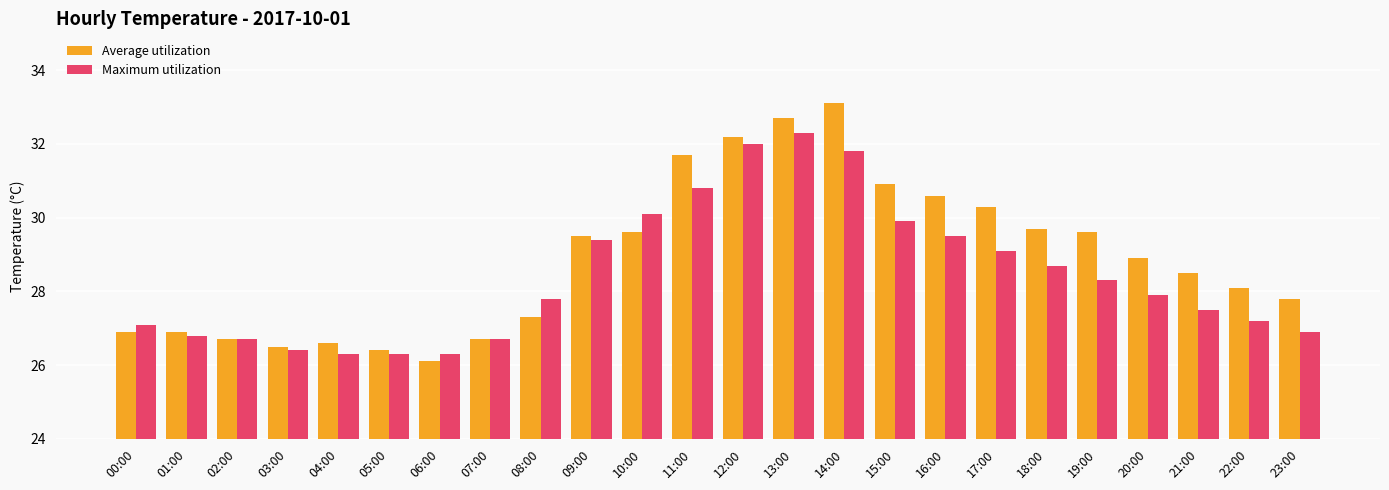

What are all the series names shown in the legend?

Average utilization, Maximum utilization